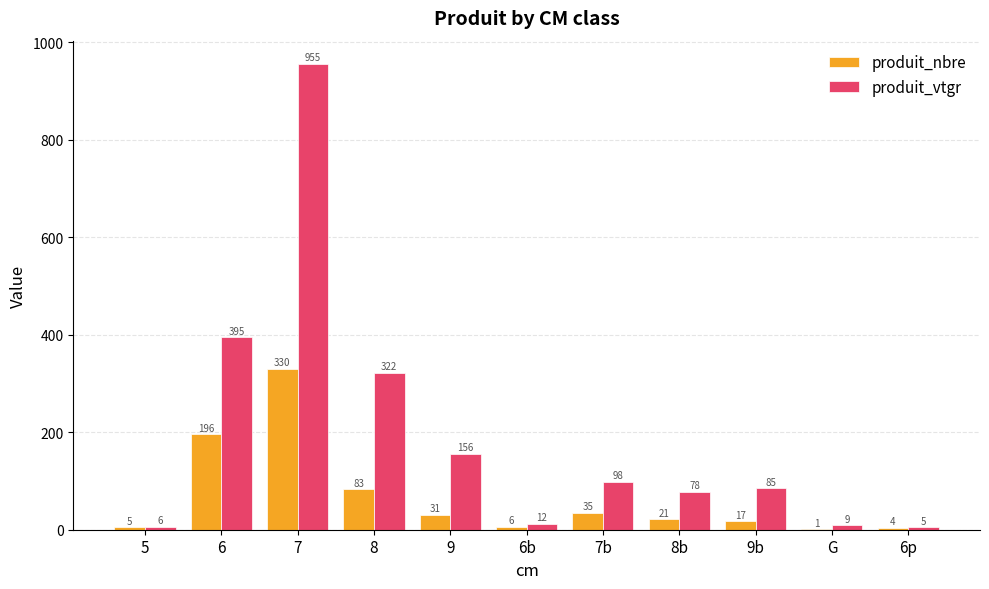

The produit_nbre series shows 1.0 at G. True or false?

True